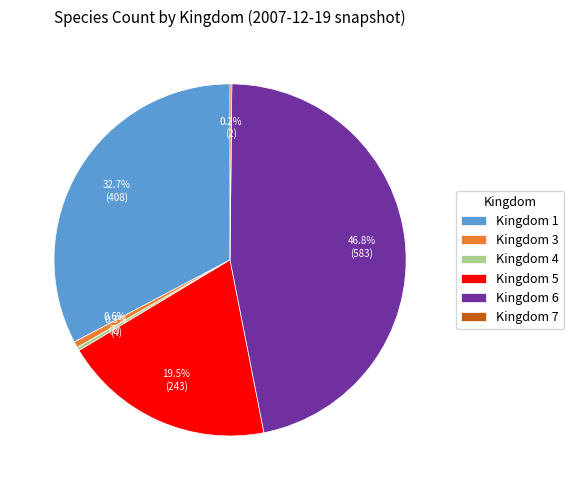

What is the ratio of the value at Kingdom 1 to the value at Kingdom 3?

58.3